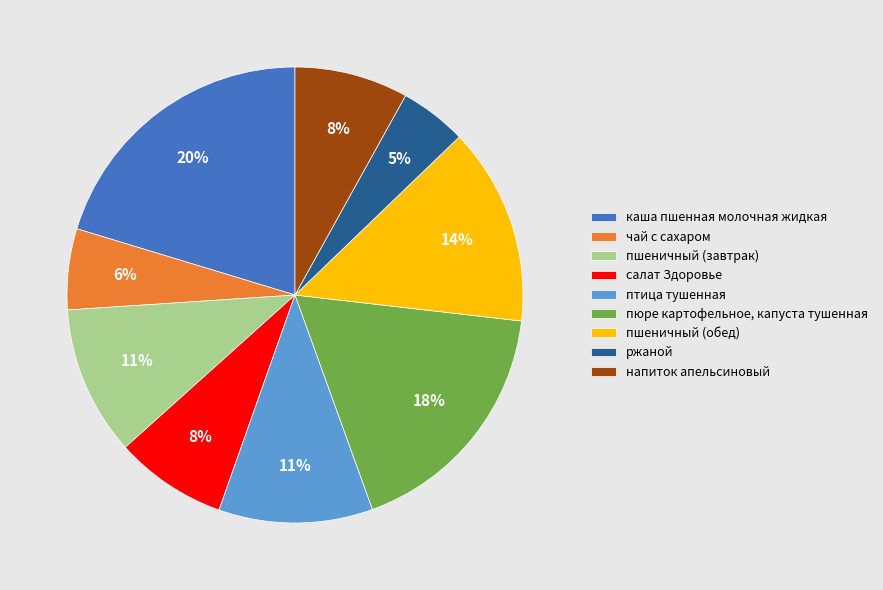

What percentage is the каша пшенная молочная жидкая slice, to the nearest percent?

20%